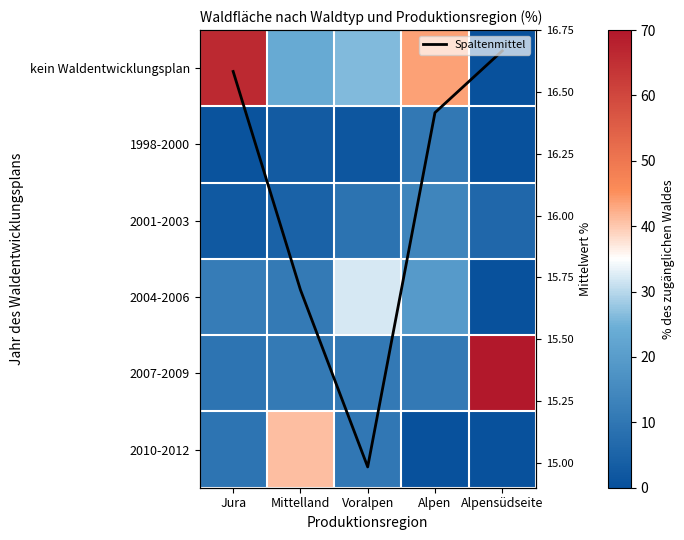

What is the sum of the kein Waldentwicklungsplan values at Mittelland and Jura?

90.0